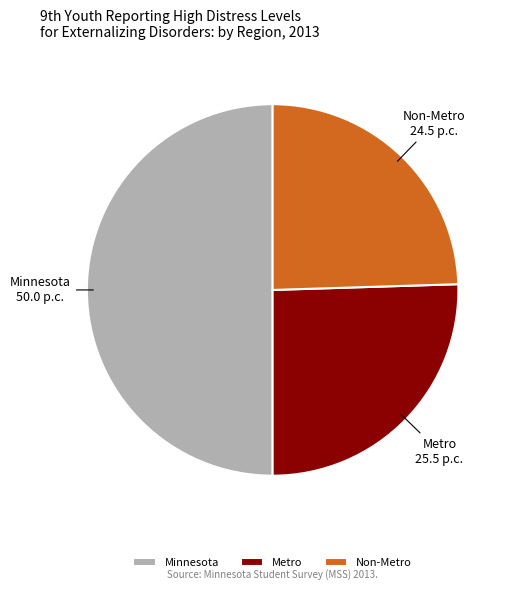

Rank the categories by value from lowest to highest.

Non-Metro, Metro, Minnesota